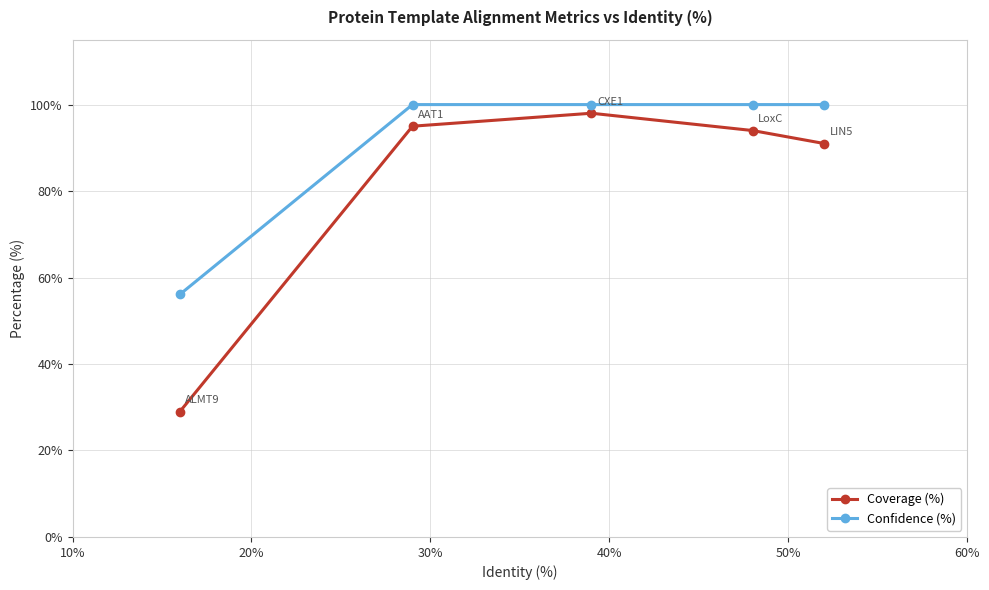

Reading right to left, extract all data points from this chart.

Coverage (%): 91.0	94.0	98.0	95.0	29.0
Confidence (%): 100.0	100.0	100.0	100.0	56.1